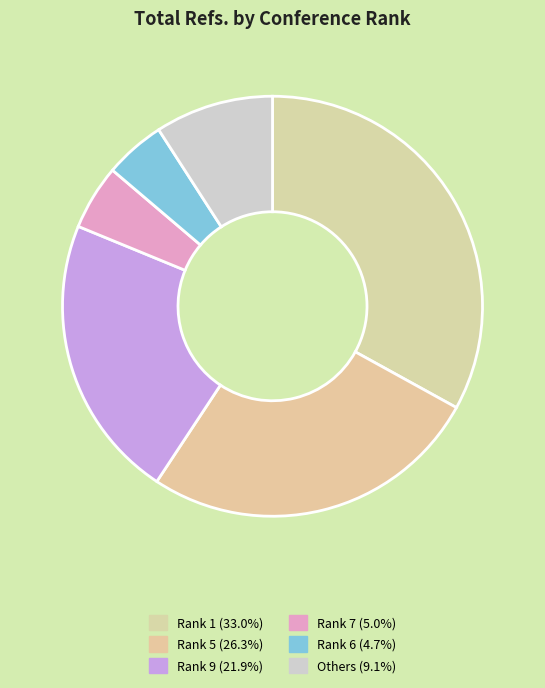

How many segments does this pie chart have?

6